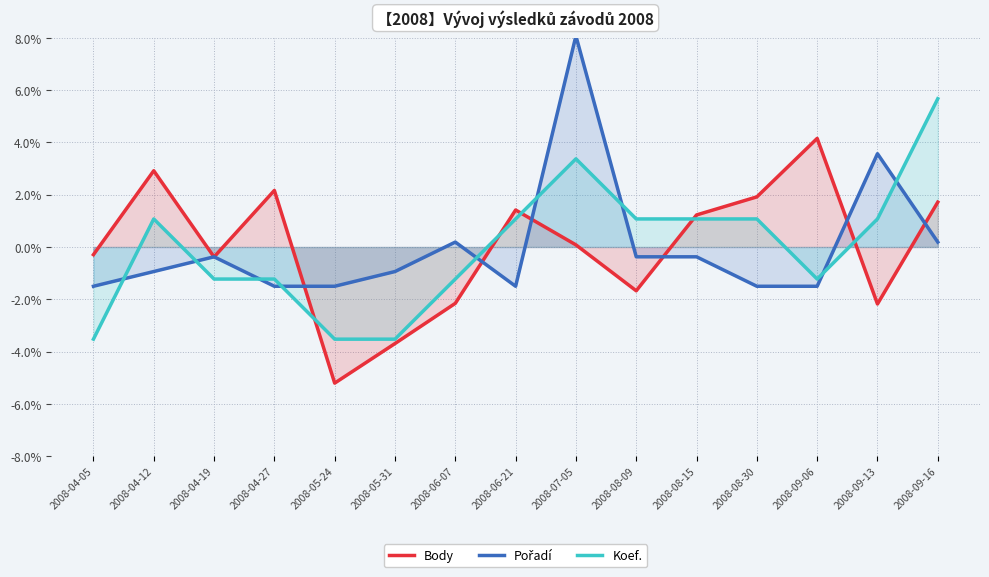

At which label does Koef. reach its peak?

2008-09-16